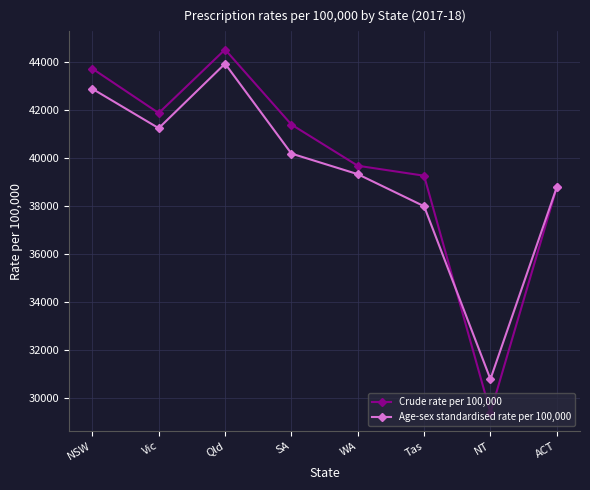

What is the difference between the second highest and second lowest values in the Crude rate per 100,000 series?

4947